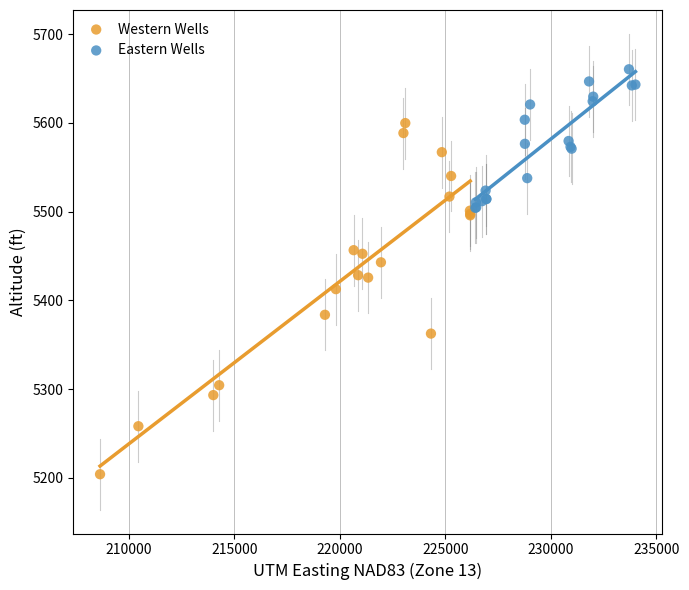

Which series contains the highest Y value?

Eastern Wells